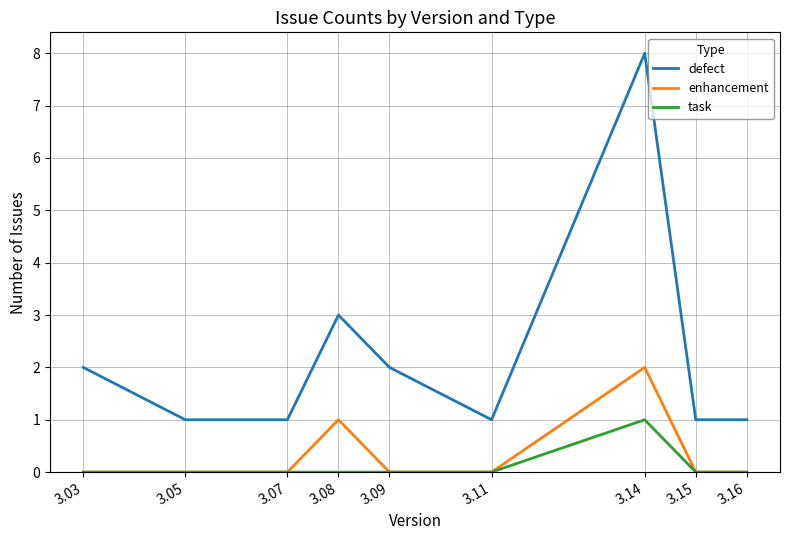

Is it true that task equals 0 at 3.15?

True